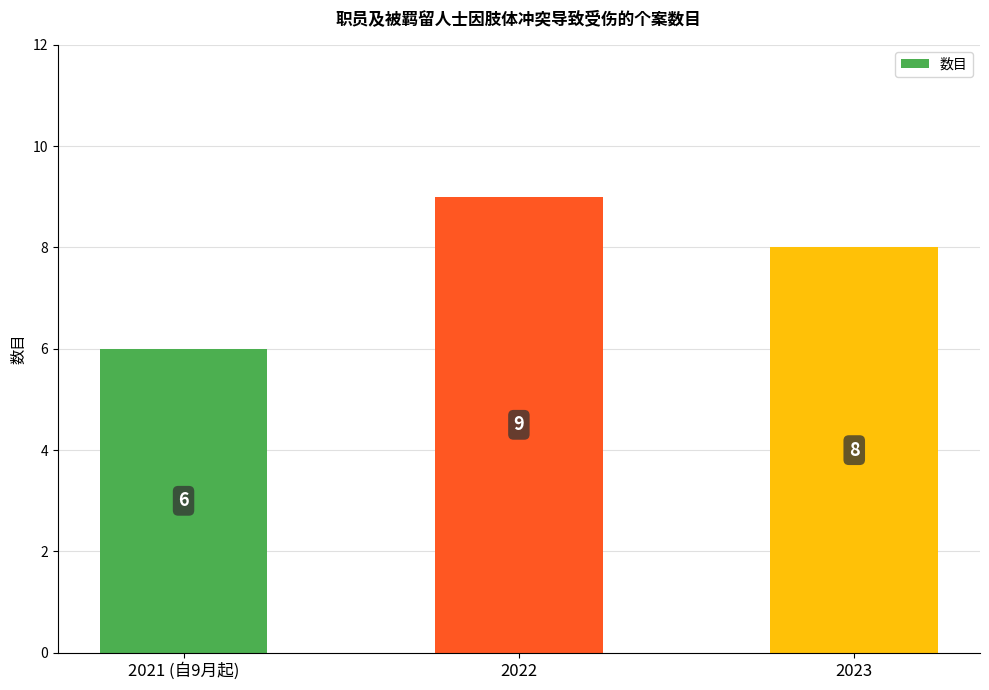

List the labels in order of value, largest first.

2022, 2023, 2021 (自9月起)